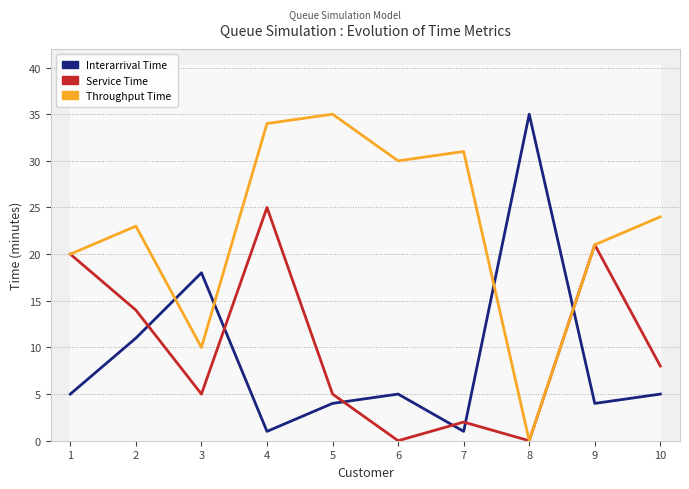

Between 3 and 6, which is larger?

3